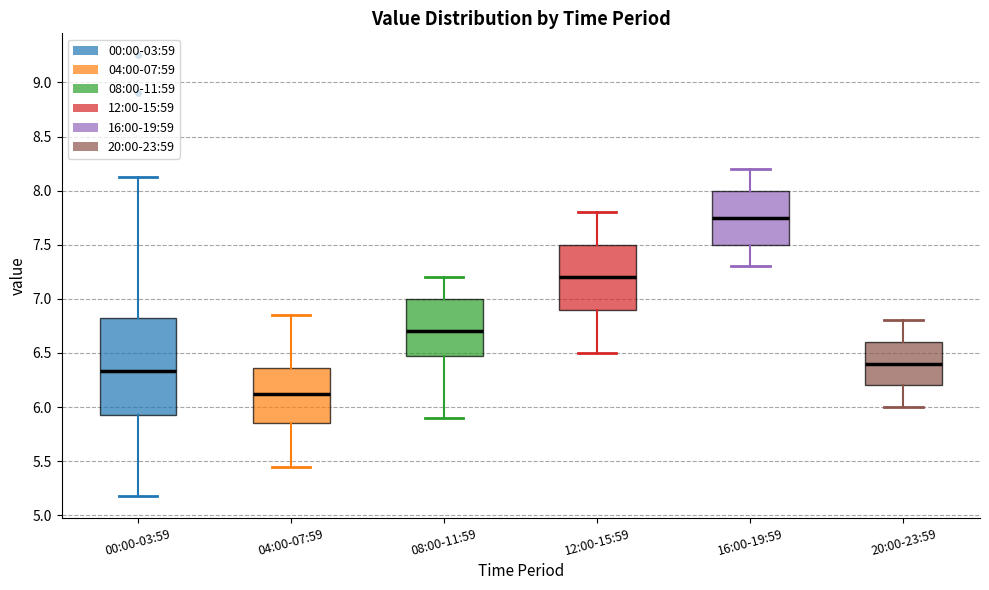

Which box has the highest median line?

16:00-19:59